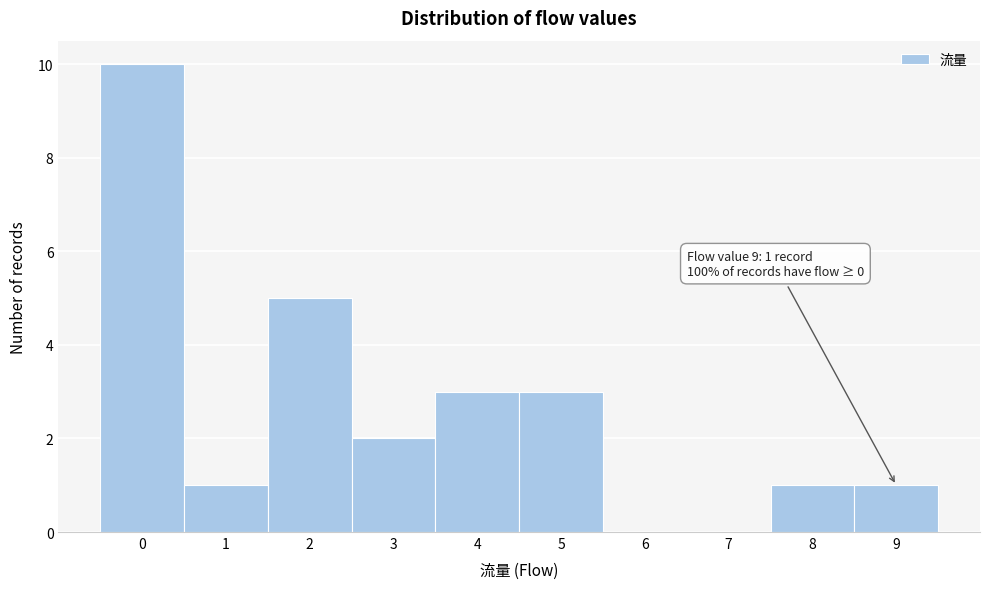

Which range on the x-axis has the tallest bar?

-0.5 to 0.5